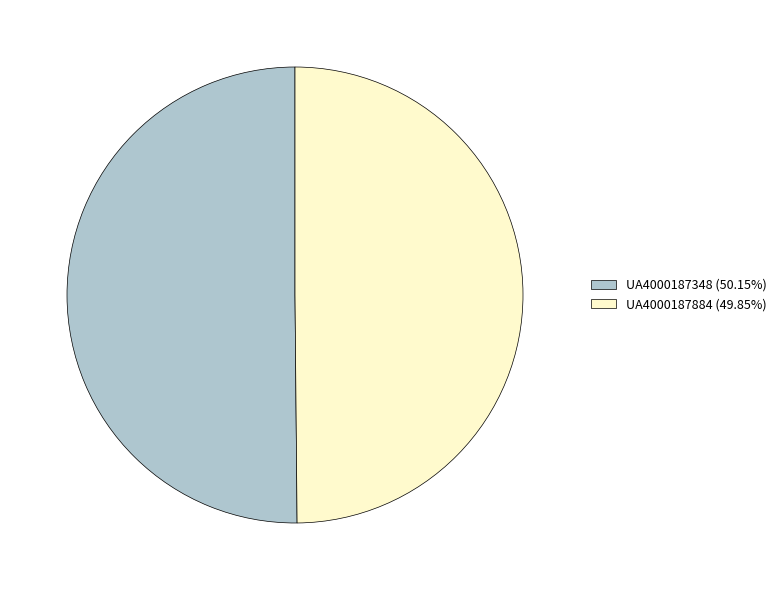

Approximately how many times larger is the value at UA4000187884 (49.85%) compared to UA4000187348 (50.15%)?

1.0